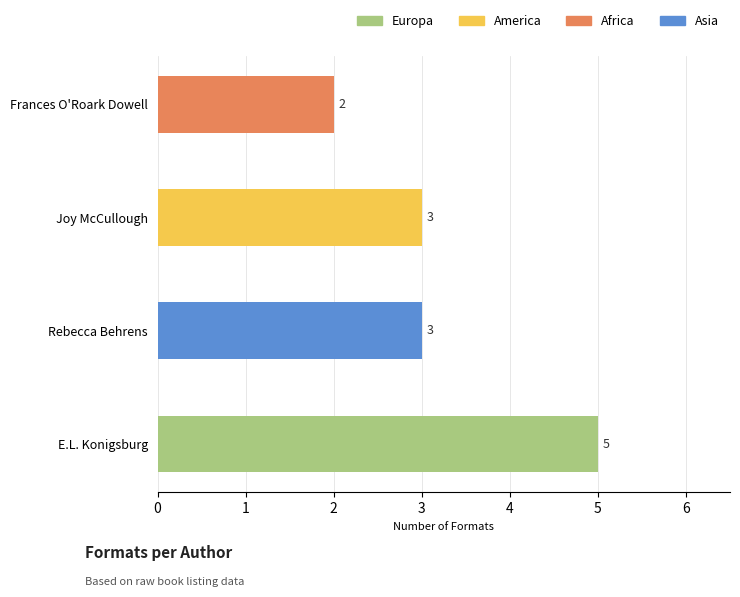

What is the difference between the values at Rebecca Behrens (527297433) and Frances O'Roark Dowell (1811319)?

1